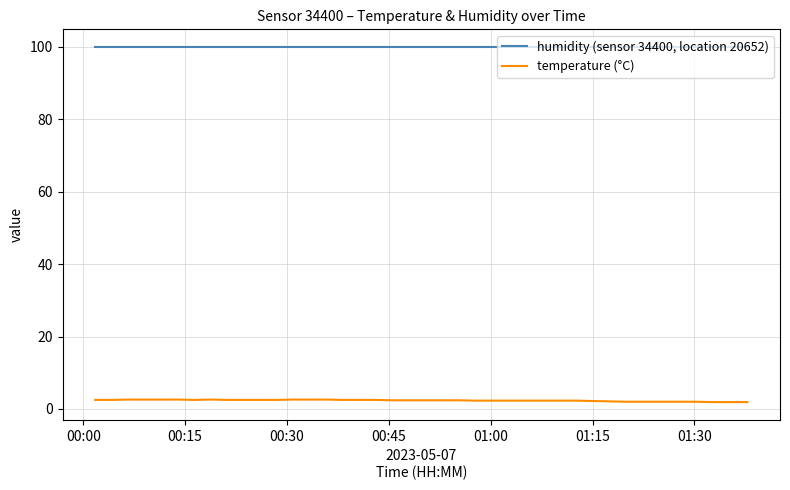

What are all the series names shown in the legend?

humidity (sensor 34400, location 20652), temperature (°C)